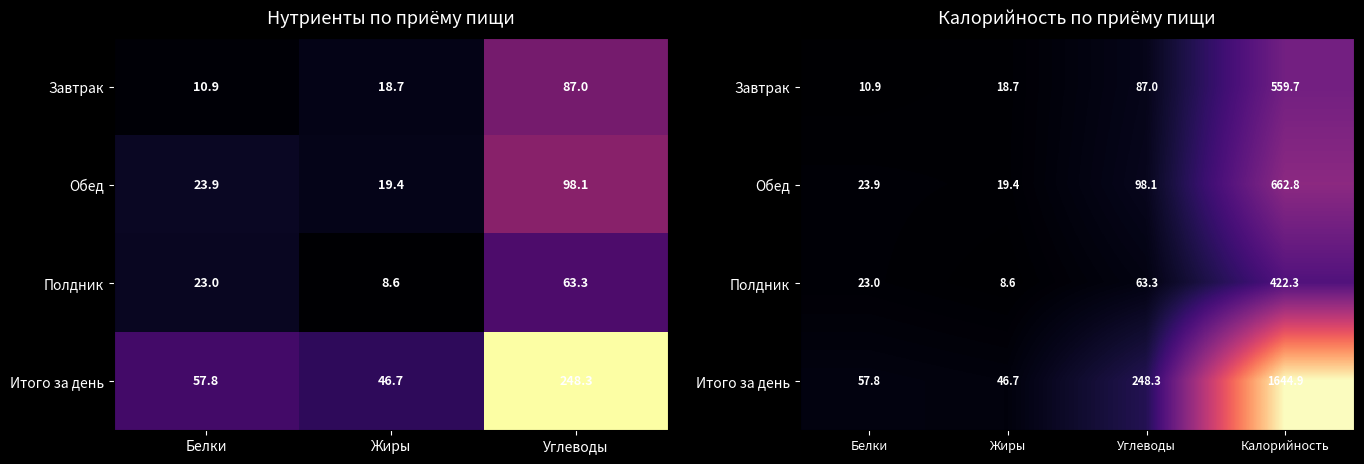

The Итого за день series shows 77.4 at Жиры. True or false?

False